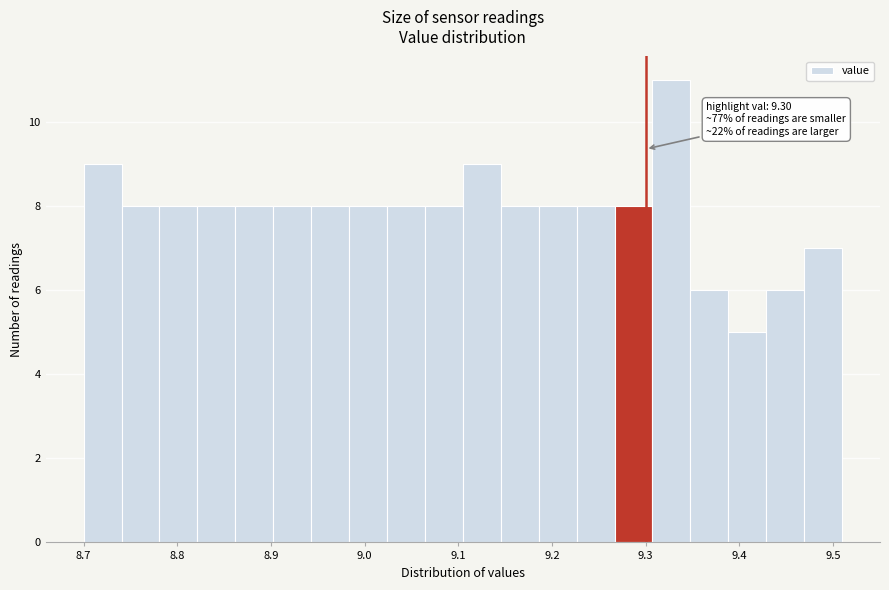

Over which range of the x-axis is the bar tallest?

9.31 to 9.35